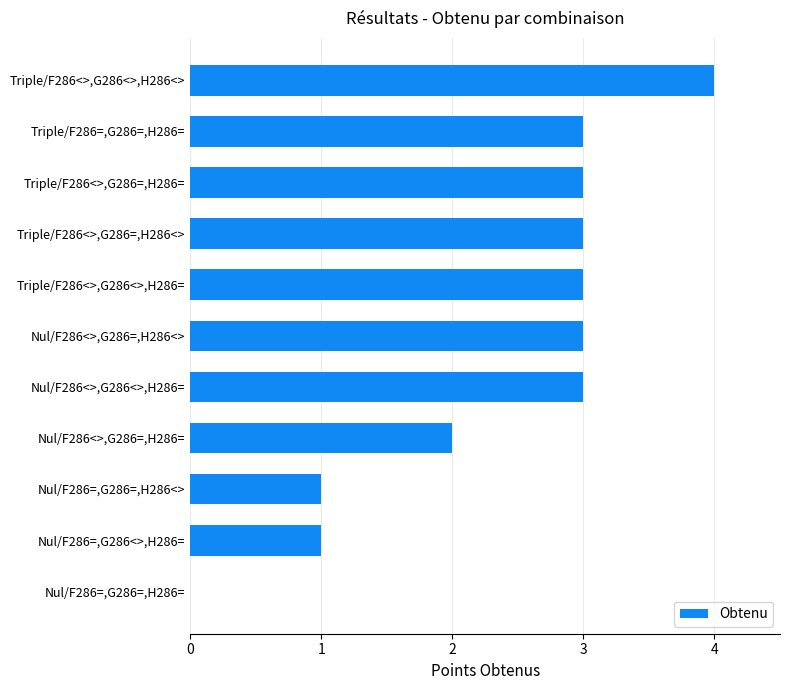

Which has a higher value, Triple/F286<>,G286=,H286= or Nul/F286<>,G286=,H286=?

Triple/F286<>,G286=,H286=